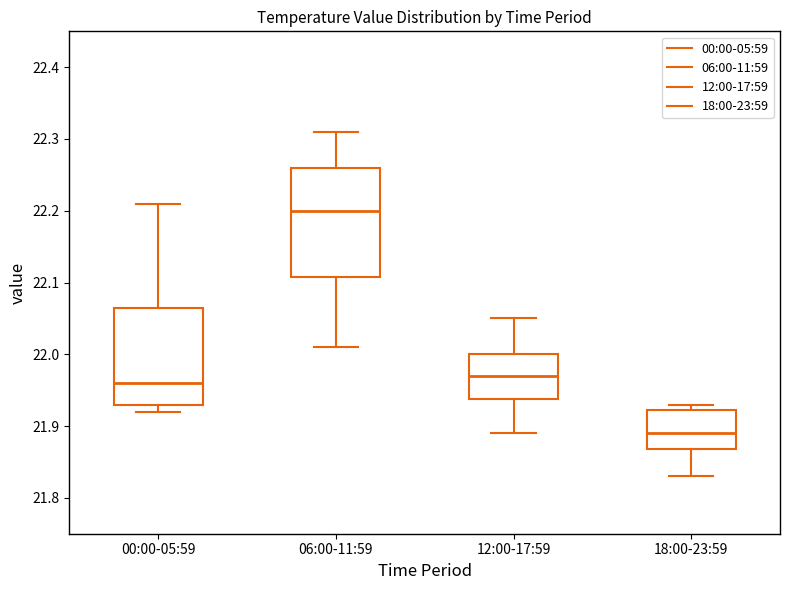

Where does the median line of the box for 00:00-05:59 sit on the y-axis? The values are not printed on the chart, so give them approximately, as read against the axis.

21.96